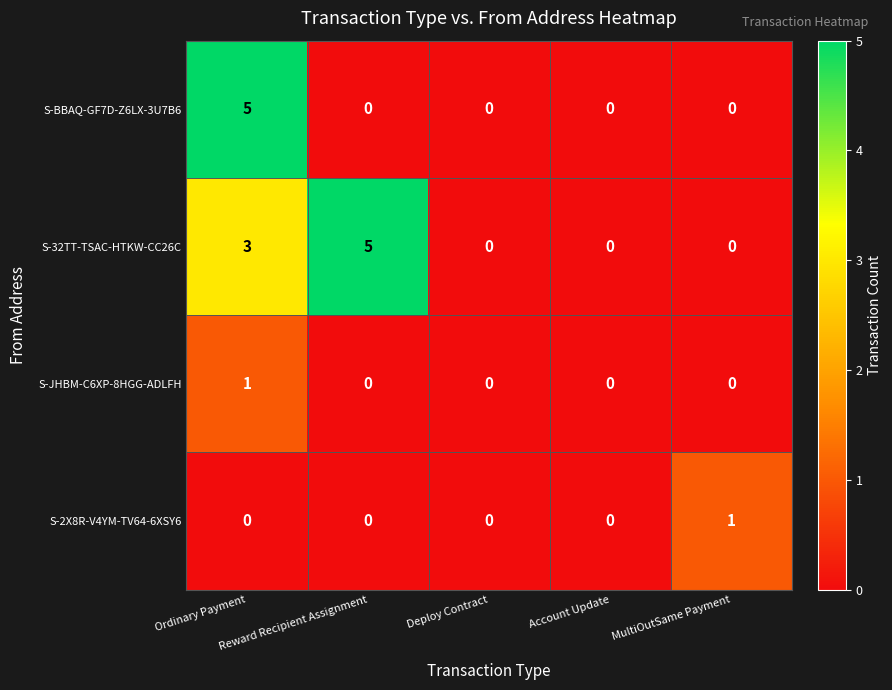

What is the greatest value displayed?

5